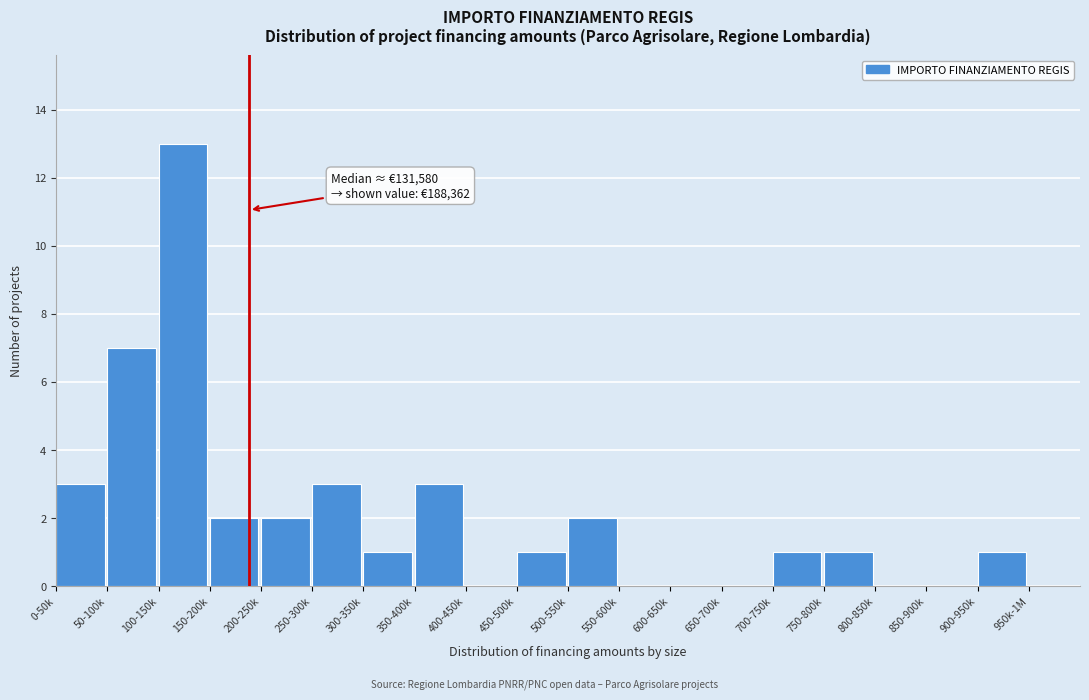

Reading left to right, extract all data points from this chart.

0-50k=3	50-100k=7	100-150k=13	150-200k=2	200-250k=2	250-300k=3	300-350k=1	350-400k=3	400-450k=0	450-500k=1	500-550k=2	550-600k=0	600-650k=0	650-700k=0	700-750k=1	750-800k=1	800-850k=0	850-900k=0	900-950k=1	950k-1M=0